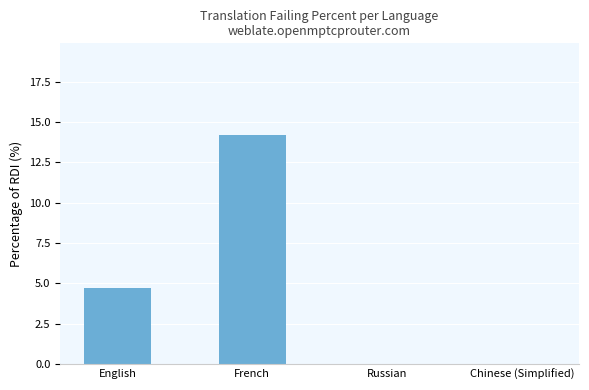

At which label does the data first exceed 4?

English